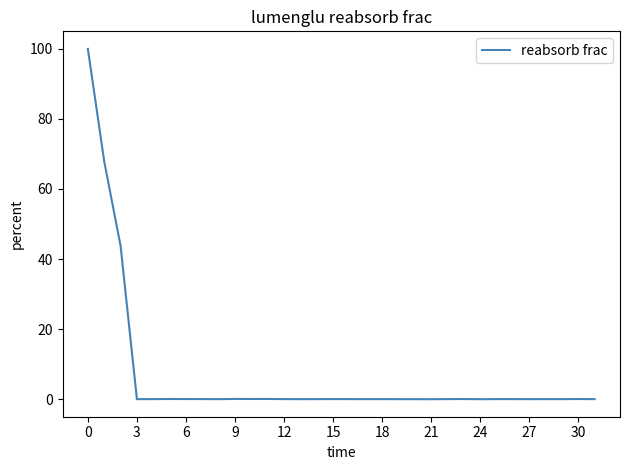

Does the chart have visible grid lines?

No